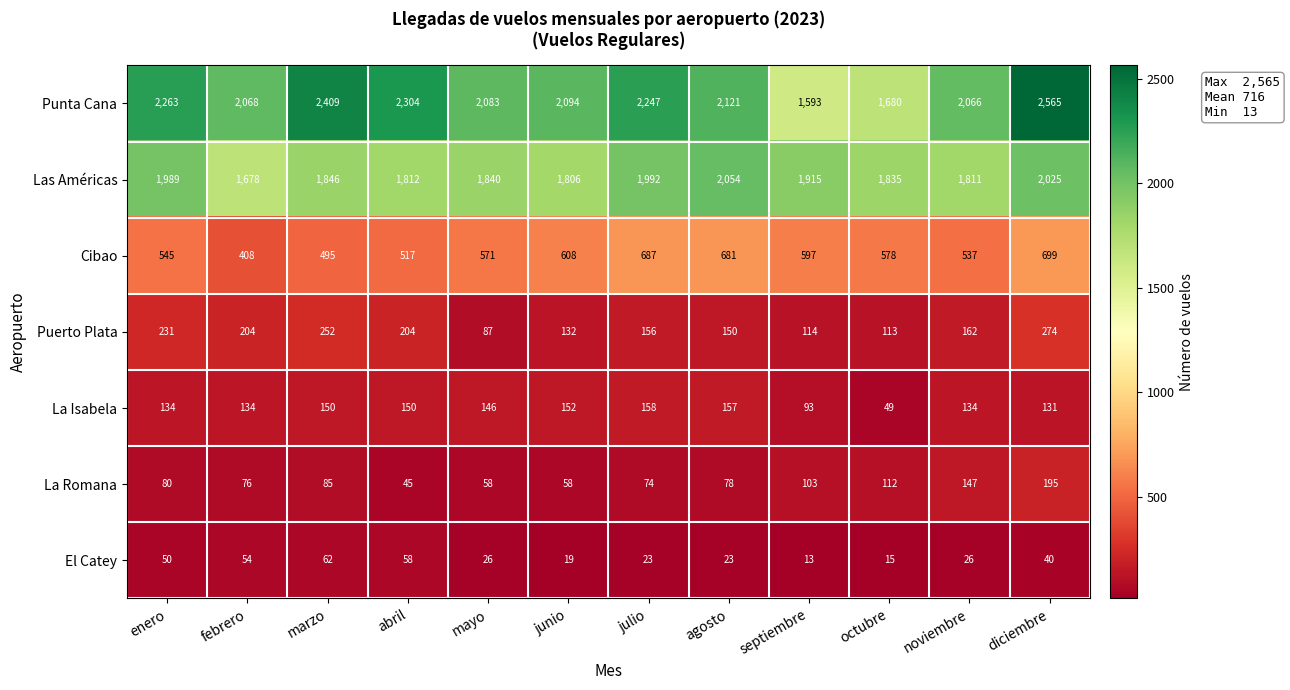

What is the sum of all El Catey values?

409